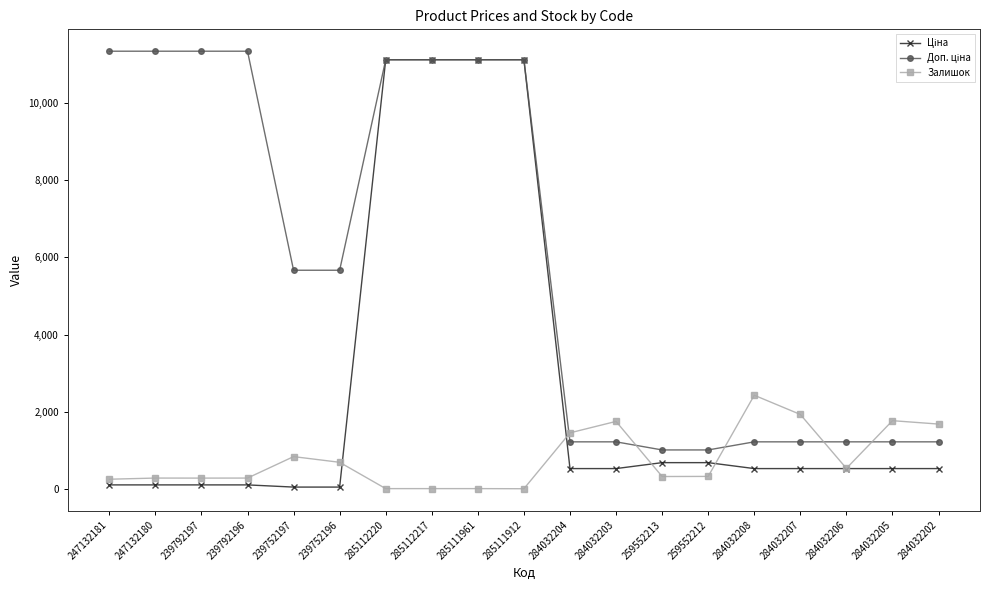

What is the greatest value displayed?

11334.0